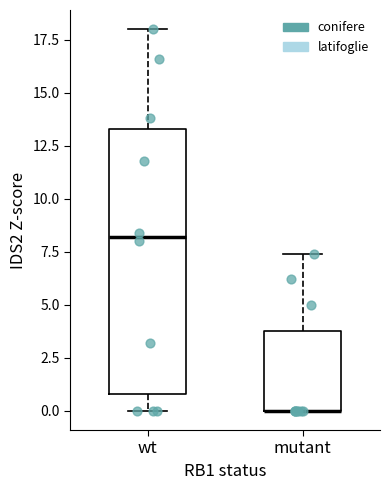

Reading left to right, read every box against the y-axis: the position of its median line, the range the box covers, and the ends of its whiskers. The values are not printed on the chart, so give them approximately, as read against the axis.

wt: median 8.0, box 1.0 to 13.5, whiskers 0.0 to 18.0
mutant: median 0.0 (drawn on the box's lower edge), box 0.0 to 4.0, whiskers 0.0 to 7.5